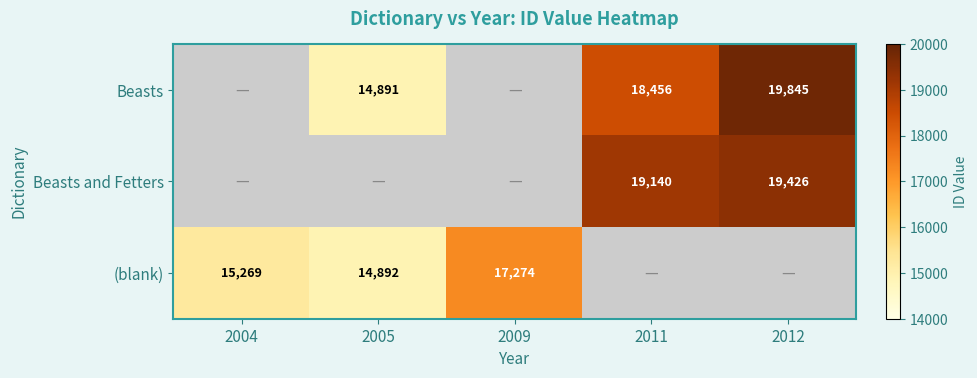

What is the greatest value displayed?

19845.0